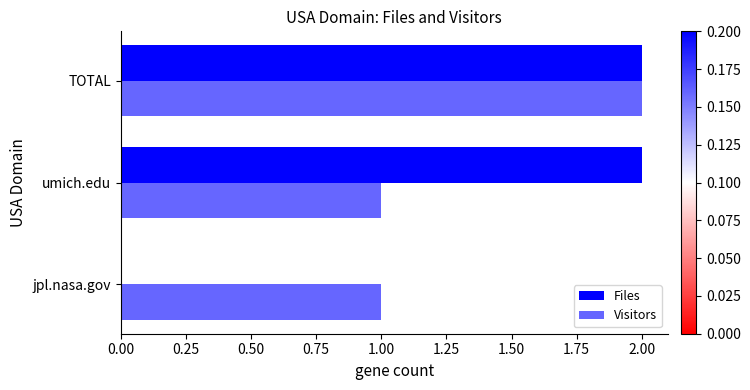

Count the number of categories in the chart.

3